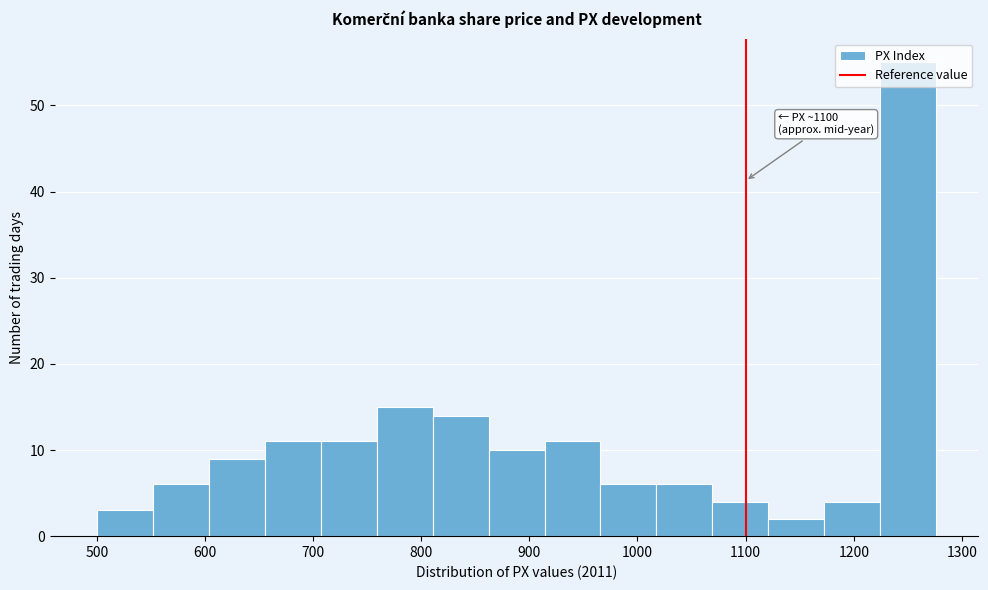

Which range on the x-axis has the tallest bar?

1220 to 1280